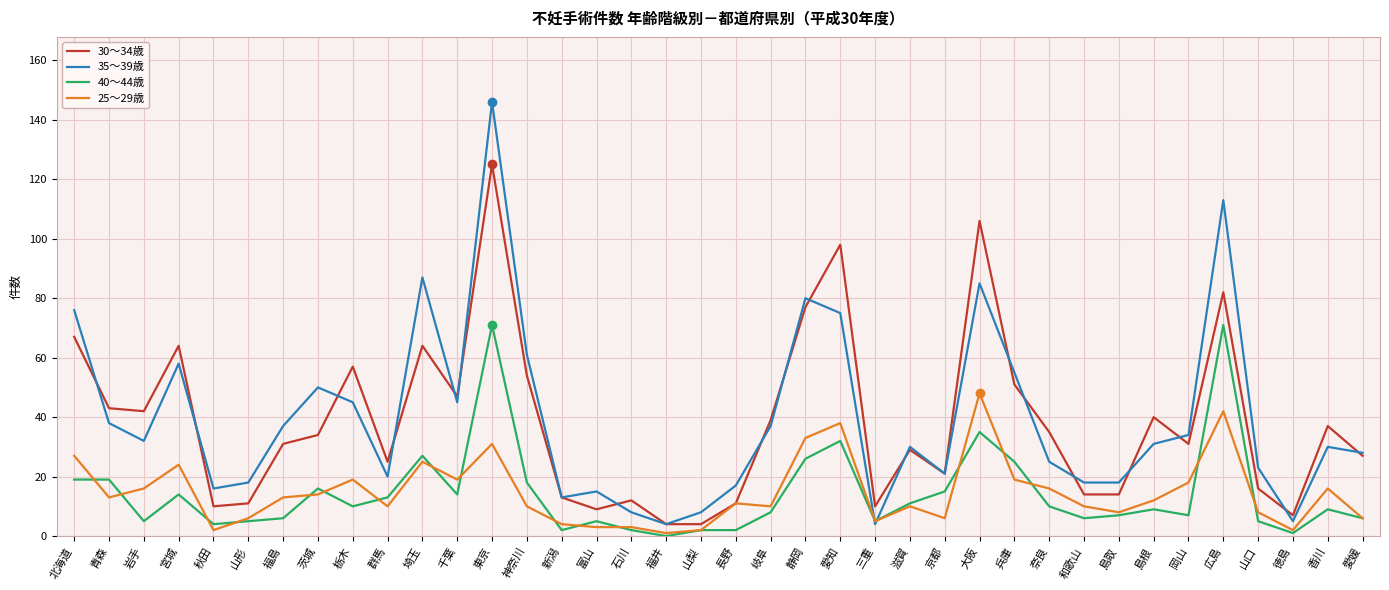

Rank the series by their maximum value, from highest to lowest.

35～39歳, 30～34歳, 40～44歳, 25～29歳